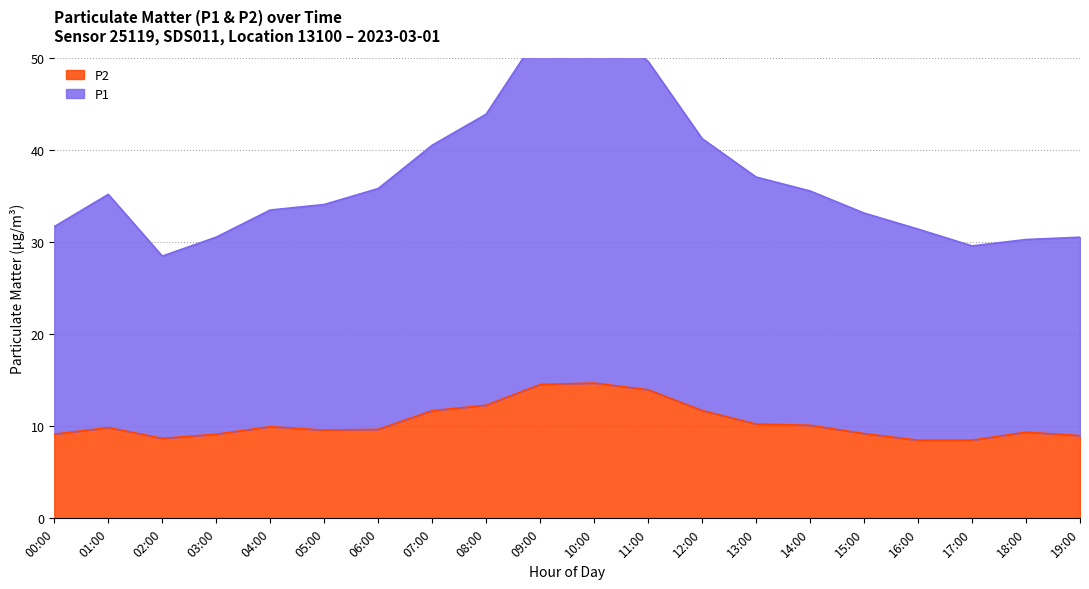

True or false: P2 has a value of 20.0 at 08:00.

False